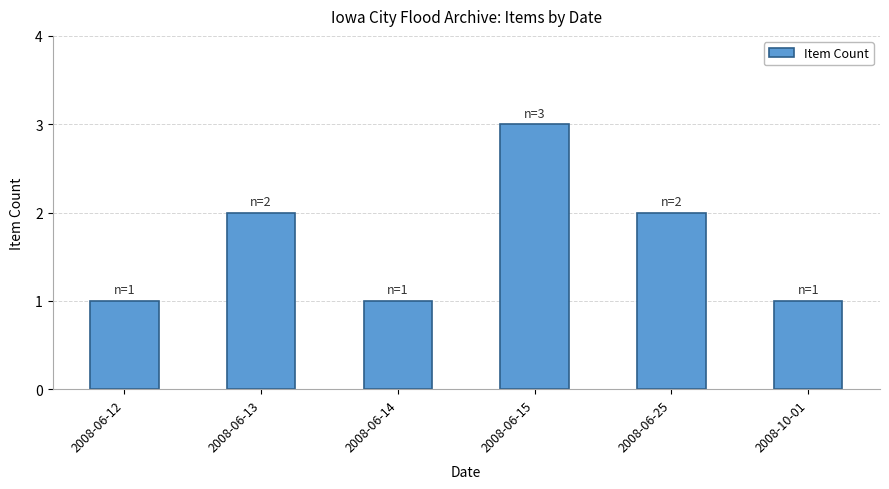

What is the change in value from 2008-06-12 to 2008-06-25?

+1